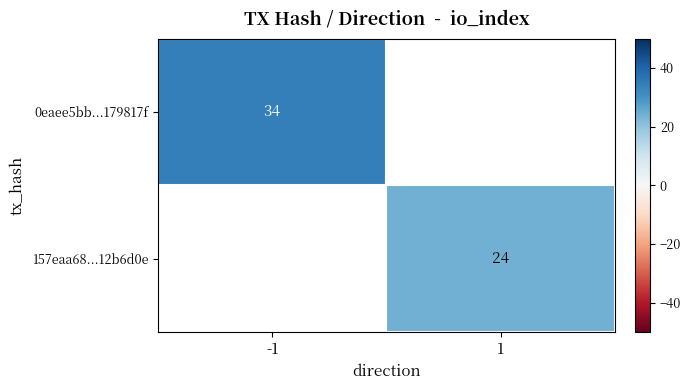

True or false: 157eaa68...12b6d0e has a value of 9 at 1.

False